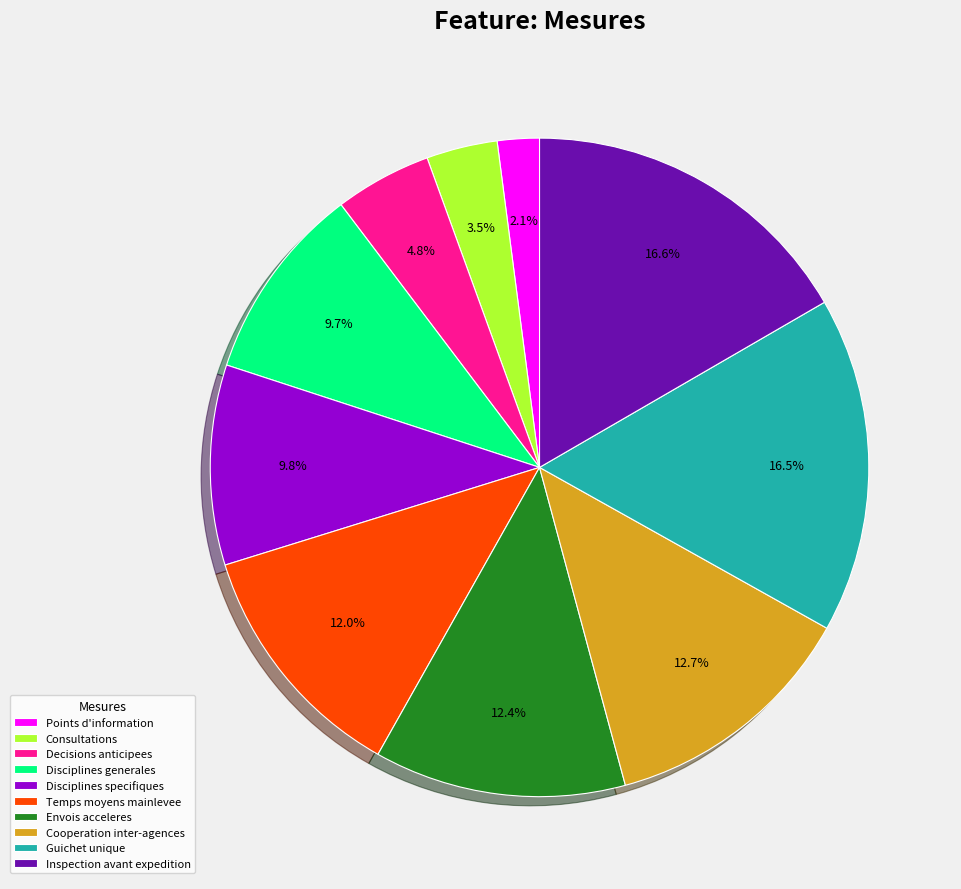

What is the total percentage of Consultations and Inspection avant expedition?

20.1%